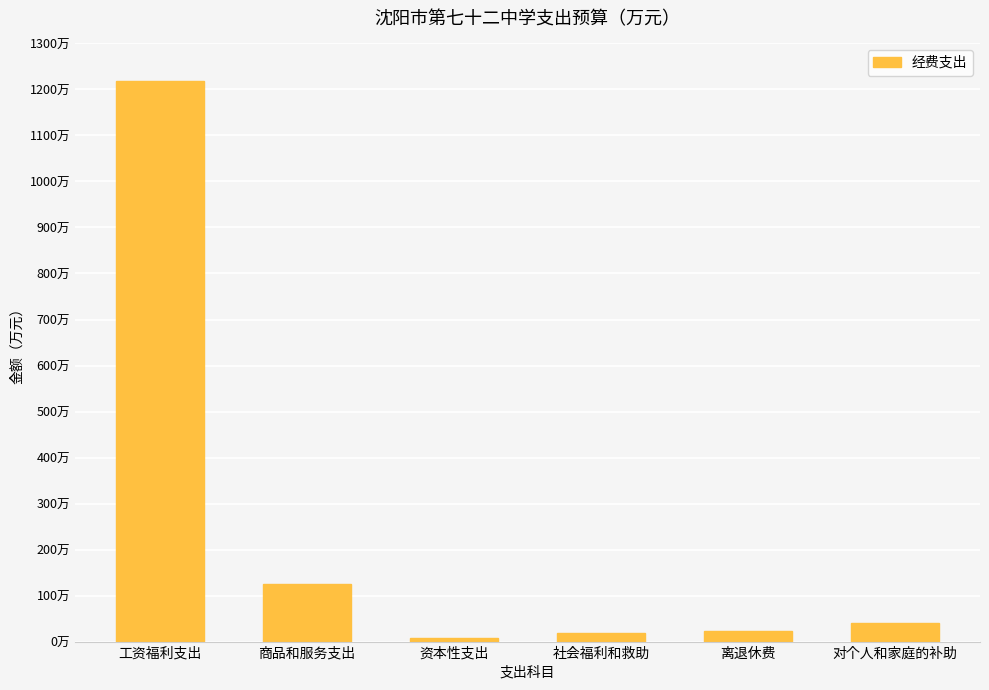

Which has a higher value, 商品和服务支出 or 对个人和家庭的补助?

商品和服务支出